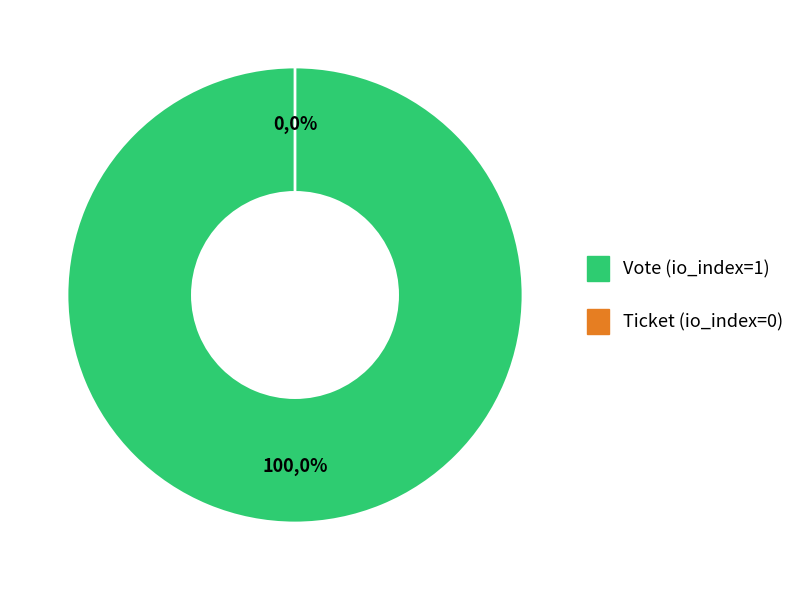

What percentage is NOT represented by Ticket (io_index=0)?

100.0%